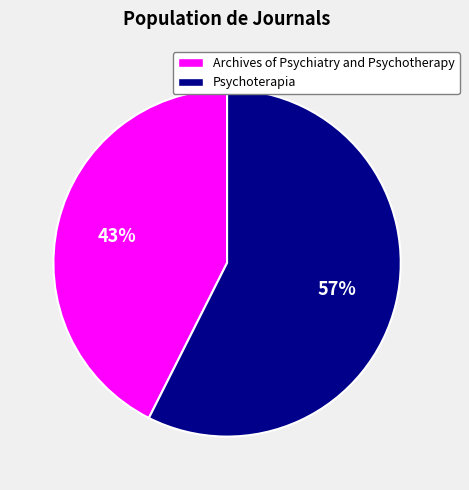

Which slice is the largest?

Psychoterapia